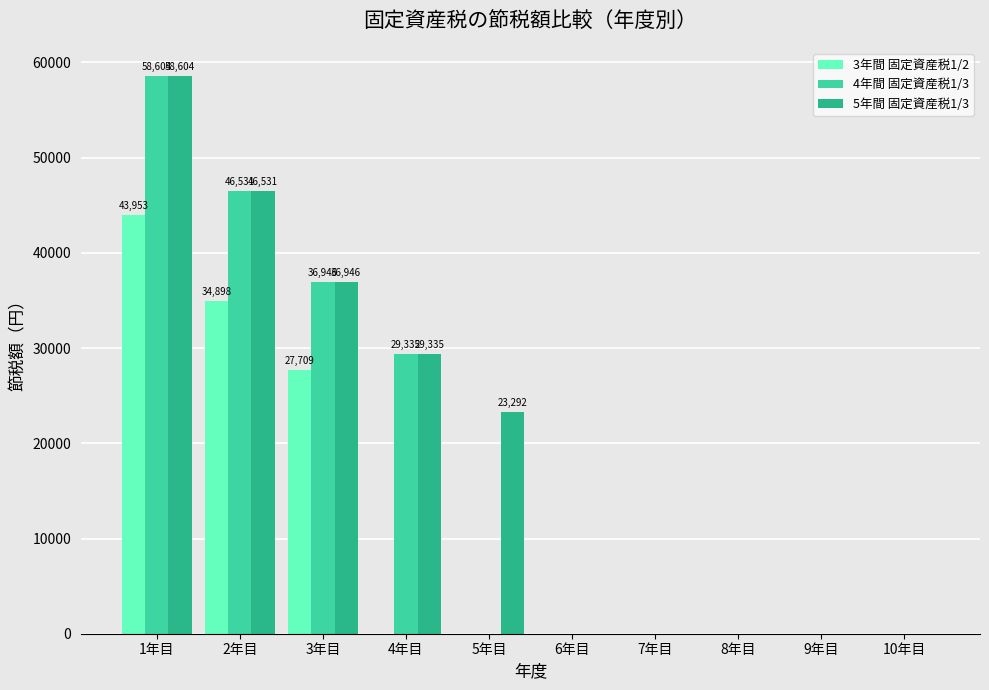

Which category has the highest value in the 5年間 固定資産税1/3 series?

1年目